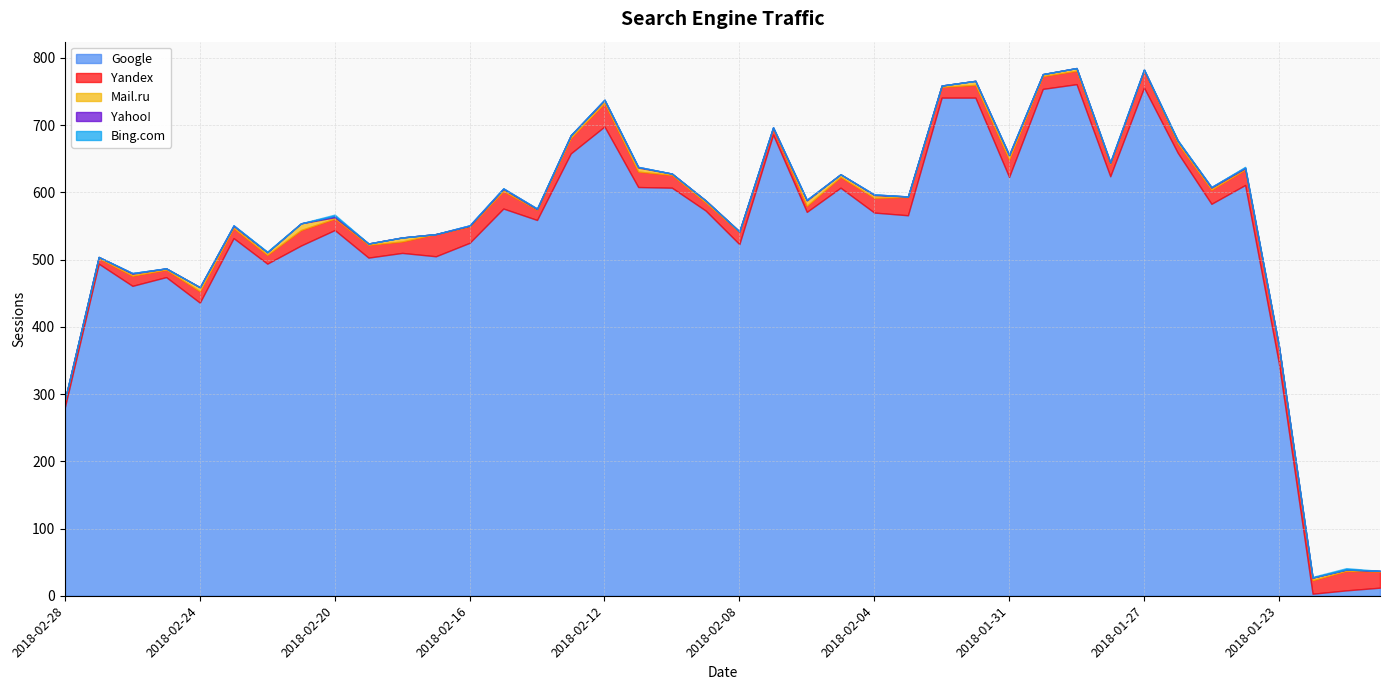

Rank the categories by Bing.com value from highest to lowest.

2018-02-20, 2018-01-21, 2018-02-22, 2018-01-26, 2018-01-24, 2018-01-22, 2018-02-28, 2018-02-27, 2018-02-26, 2018-02-25, 2018-02-24, 2018-02-23, 2018-02-21, 2018-02-19, 2018-02-18, 2018-02-17, 2018-02-16, 2018-02-15, 2018-02-14, 2018-02-13, 2018-02-12, 2018-02-11, 2018-02-10, 2018-02-09, 2018-02-08, 2018-02-07, 2018-02-06, 2018-02-05, 2018-02-04, 2018-02-03, 2018-02-02, 2018-02-01, 2018-01-31, 2018-01-30, 2018-01-29, 2018-01-28, 2018-01-27, 2018-01-25, 2018-01-23, 2018-01-20